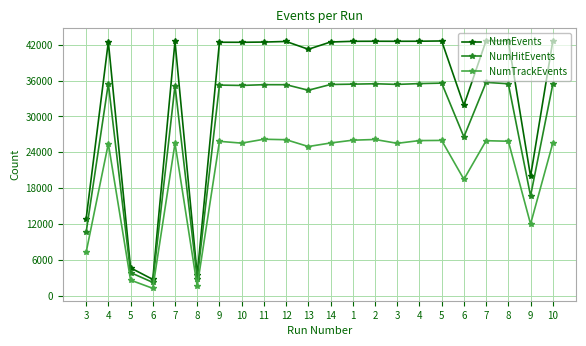

Does the chart have visible grid lines?

Yes